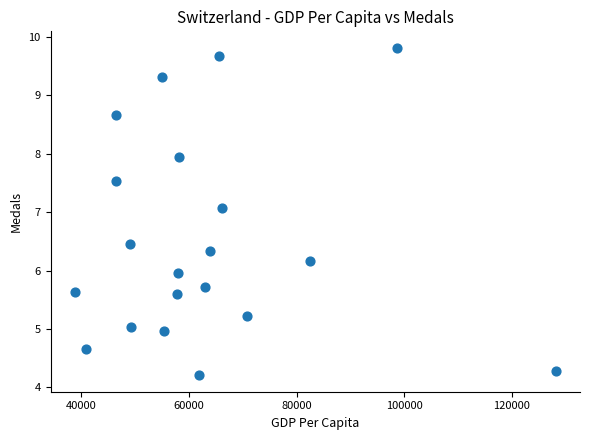

What is the range of Y values (max minus min)?

5.6